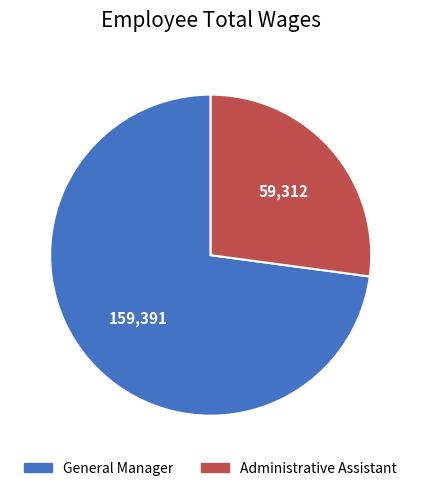

Does General Manager account for over 50% of the chart?

Yes